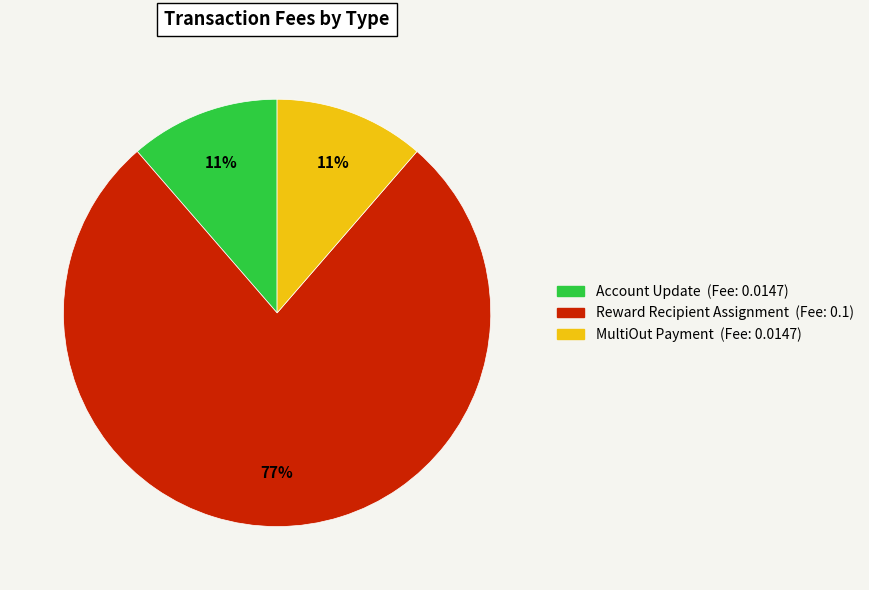

Which category has the biggest portion of the pie?

Reward Recipient Assignment